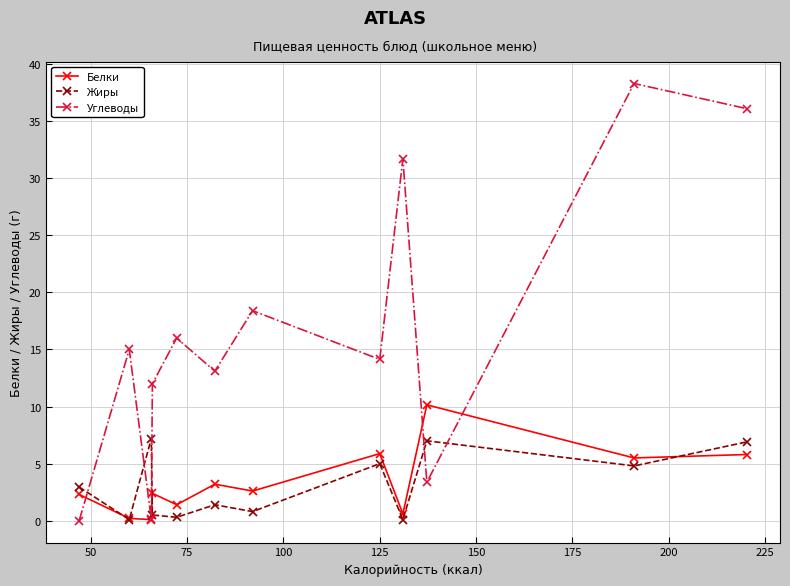

Which series has the widest spread of values?

Углеводы